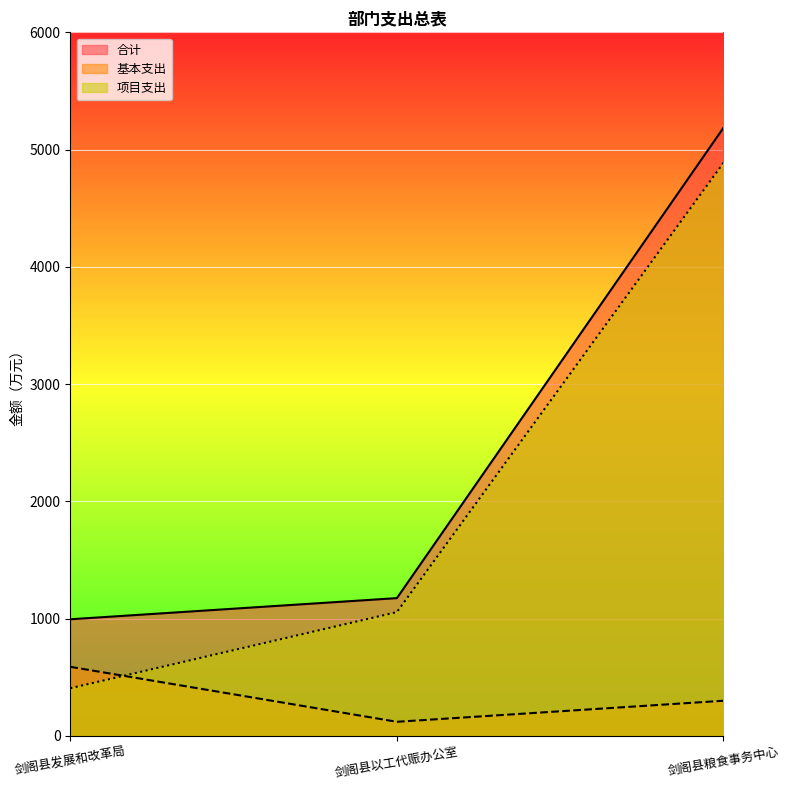

Which has a higher value, 剑阁县粮食事务中心 or 剑阁县以工代赈办公室?

剑阁县粮食事务中心